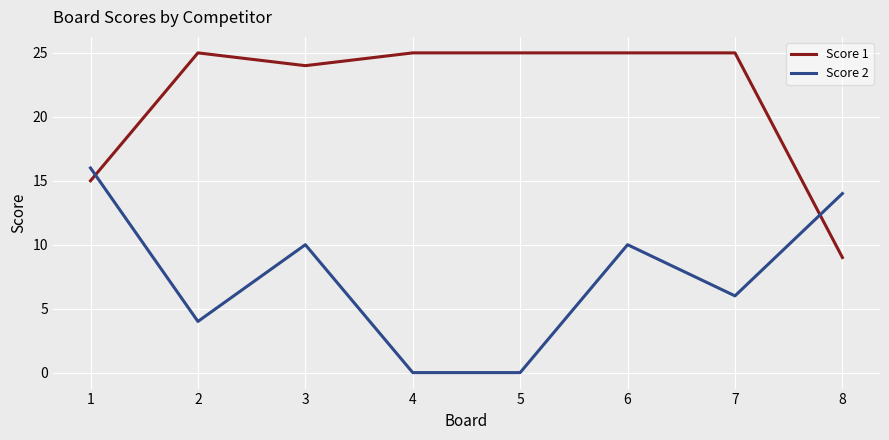

True or false: Score 1 and Score 2 intersect in this chart.

True